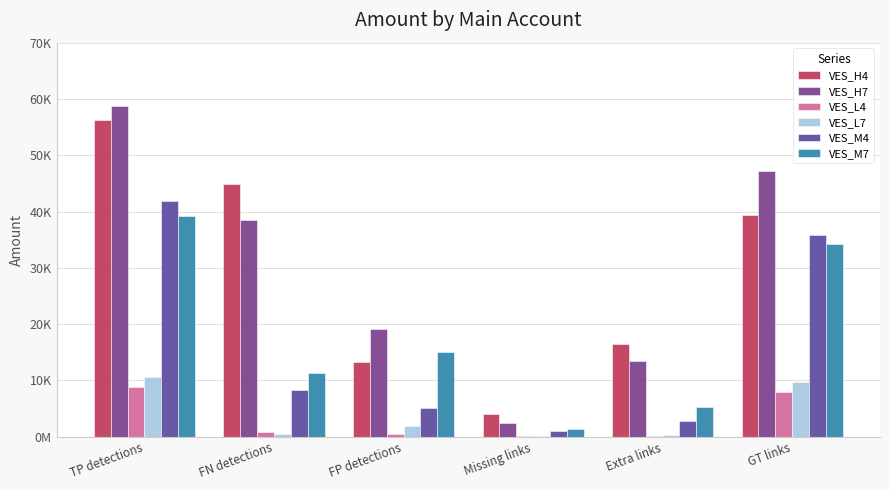

What are all the series names shown in the legend?

VES_H4, VES_H7, VES_L4, VES_L7, VES_M4, VES_M7